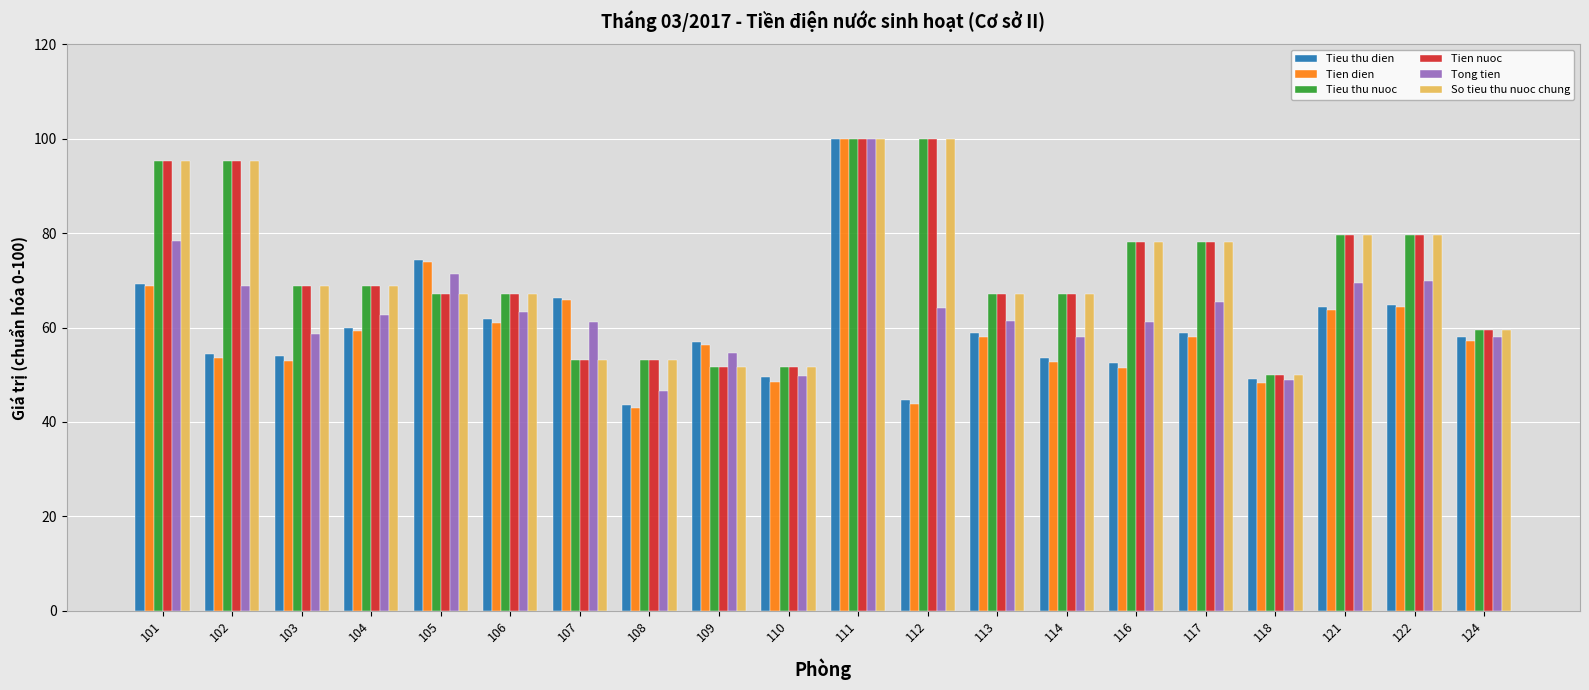

What is the maximum value for Tieu thu nuoc?

100.0